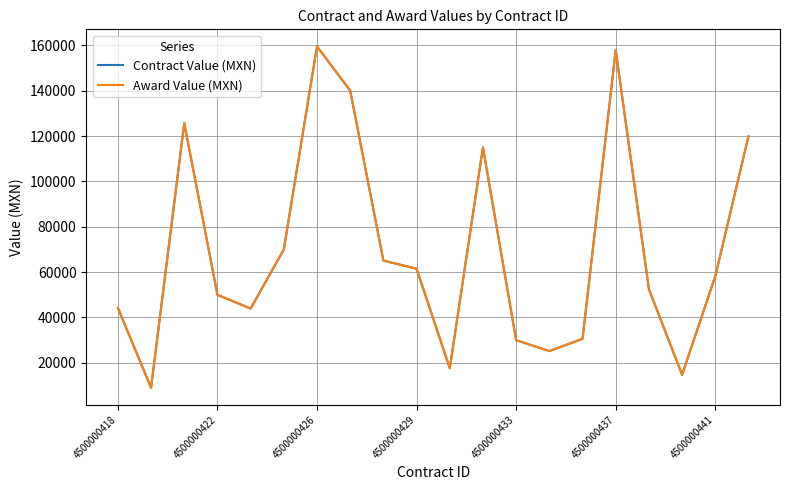

Does the chart have visible grid lines?

Yes